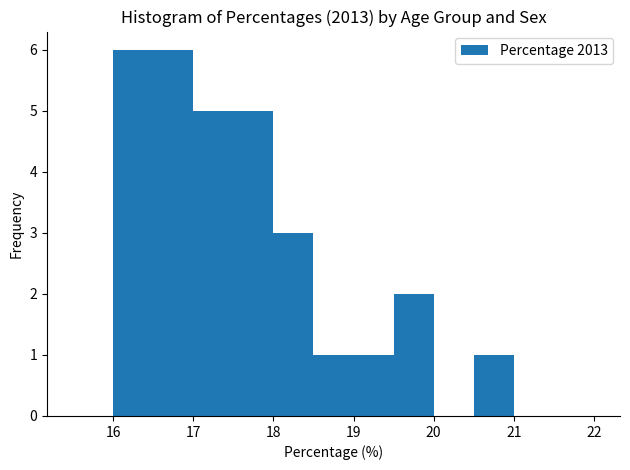

Reading left to right, transcribe this chart: for each bar, give the range it covers on the x-axis and its height. The values are not printed on the chart, so give them approximately, as read against the axis.

15.5 to 16.0: 0
16.0 to 16.5: 6
16.5 to 17.0: 6
17.0 to 17.5: 5
17.5 to 18.0: 5
18.0 to 18.5: 3
18.5 to 19.0: 1
19.0 to 19.5: 1
19.5 to 20.0: 2
20.0 to 20.5: 0
20.5 to 21.0: 1
21.0 to 21.5: 0
21.5 to 22.0: 0